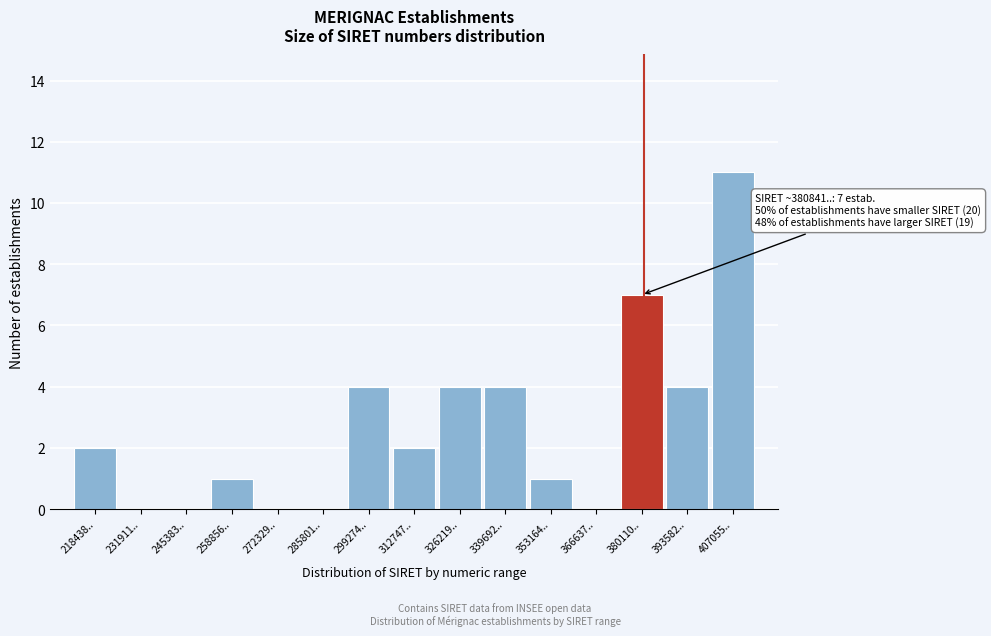

Reading right to left, what are all the values shown in this chart?

407055..=11	393582..=4	380110..=7	366637..=0	353164..=1	339692..=4	326219..=4	312747..=2	299274..=4	285801..=0	272329..=0	258856..=1	245383..=0	231911..=0	218438..=2